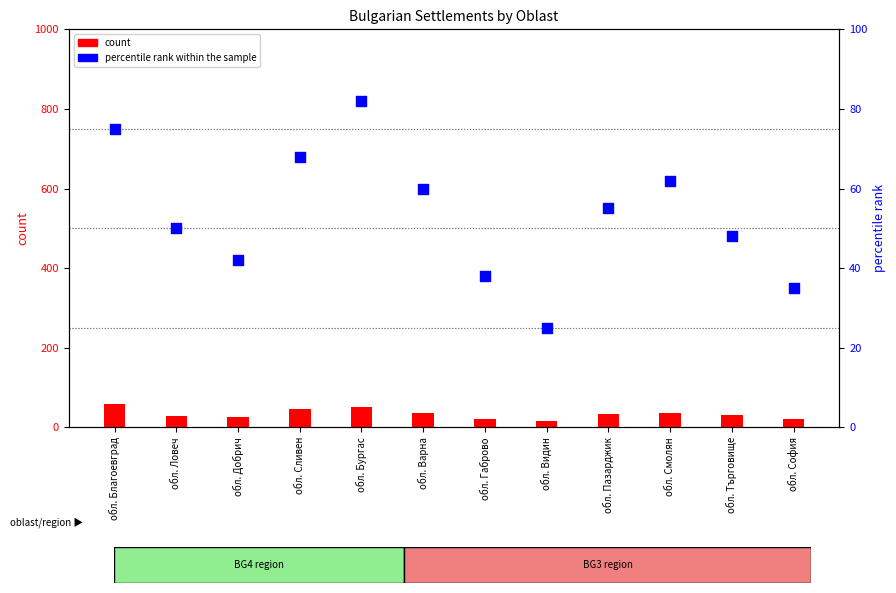

At which category is the sum across all series the highest?

обл. Благоевград